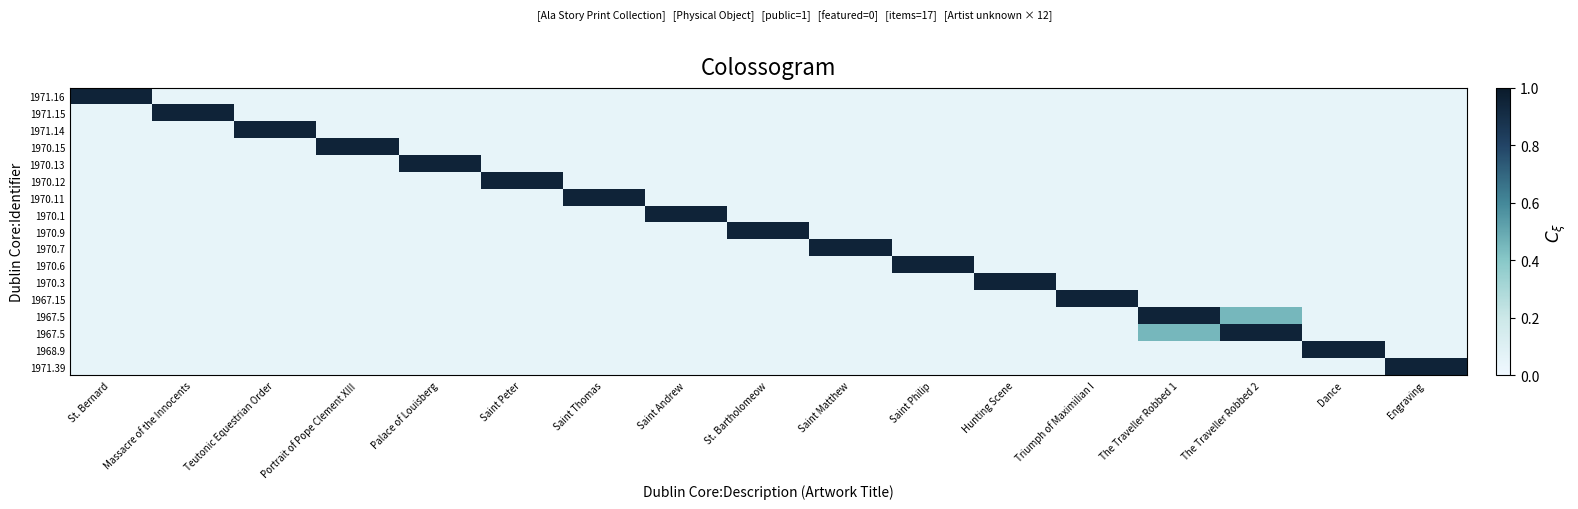

How many distinct data groups are displayed?

17